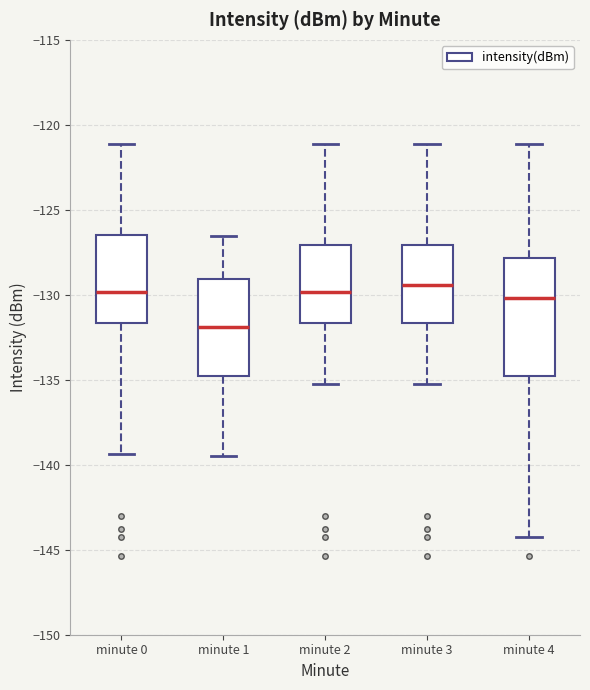

Where does the lower whisker of the box for minute 4 end on the y-axis? The values are not printed on the chart, so give them approximately, as read against the axis.

-144.0